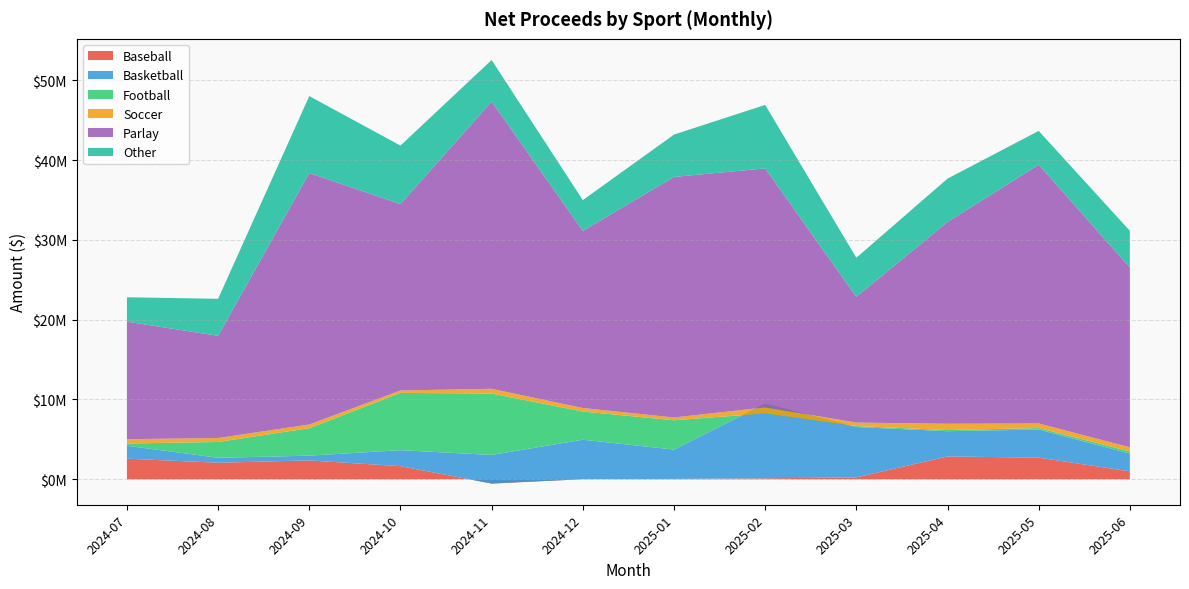

Reading left to right, extract all data points from this chart.

Baseball: 2581503.0	2074788.1	2365314.8	1644465.3	-537167.9	9954.6	42231.4	119028.2	236836.8	2858336.5	2711906.8	993902.2
Basketball: 1621800.2	618119.6	596000.1	2001694.6	3585424.4	4947130.6	3677992.7	9361905.2	6313072.0	3167392.6	3520178.1	2227841.1
Football: 279093.4	1984164.1	3442591.8	7178856.6	7694590.9	3535172.5	3672521.2	-1223644.2	116834.2	143871.9	188380.0	262824.2
Soccer: 545226.6	492205.5	461193.5	303652.2	595631.5	440395.1	351330.6	752133.2	440409.9	787555.2	578454.9	525730.6
Parlay: 14726161.6	12808123.8	31518485.5	23358925.1	35999607.0	22198763.3	30146886.9	29951354.4	15758593.5	25285186.3	32424600.6	22531827.1
Other: 3056139.5	4639683.9	9641900.4	7332143.8	5205478.9	3853992.3	5304914.4	7958878.3	4894147.7	5435627.6	4234089.3	4598812.7